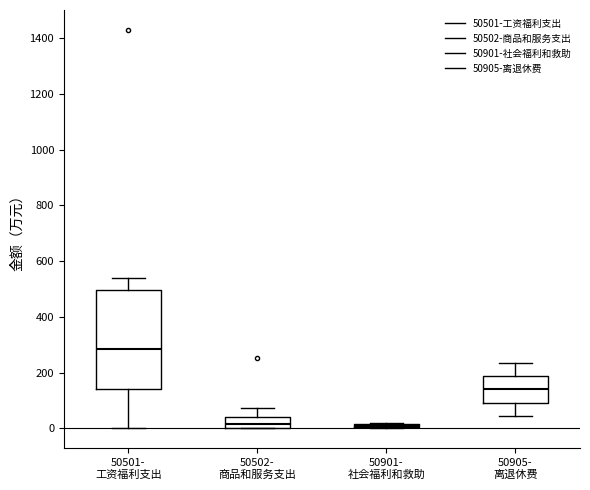

Reading left to right, transcribe this box plot: for each box, give where its median line is, the range the box spans, and where its two whiskers end, as read against the y-axis. The values are not printed on the chart, so give them approximately, as read against the axis.

50501- 工资福利支出: median 280, box 140 to 500, whiskers 0 to 540
50502- 商品和服务支出: median 20, box 0 to 40, whiskers 0 to 80
50901- 社会福利和救助: box collapsed to a line at 20, whiskers 0 to 20
50905- 离退休费: median 140, box 100 to 180, whiskers 40 to 240